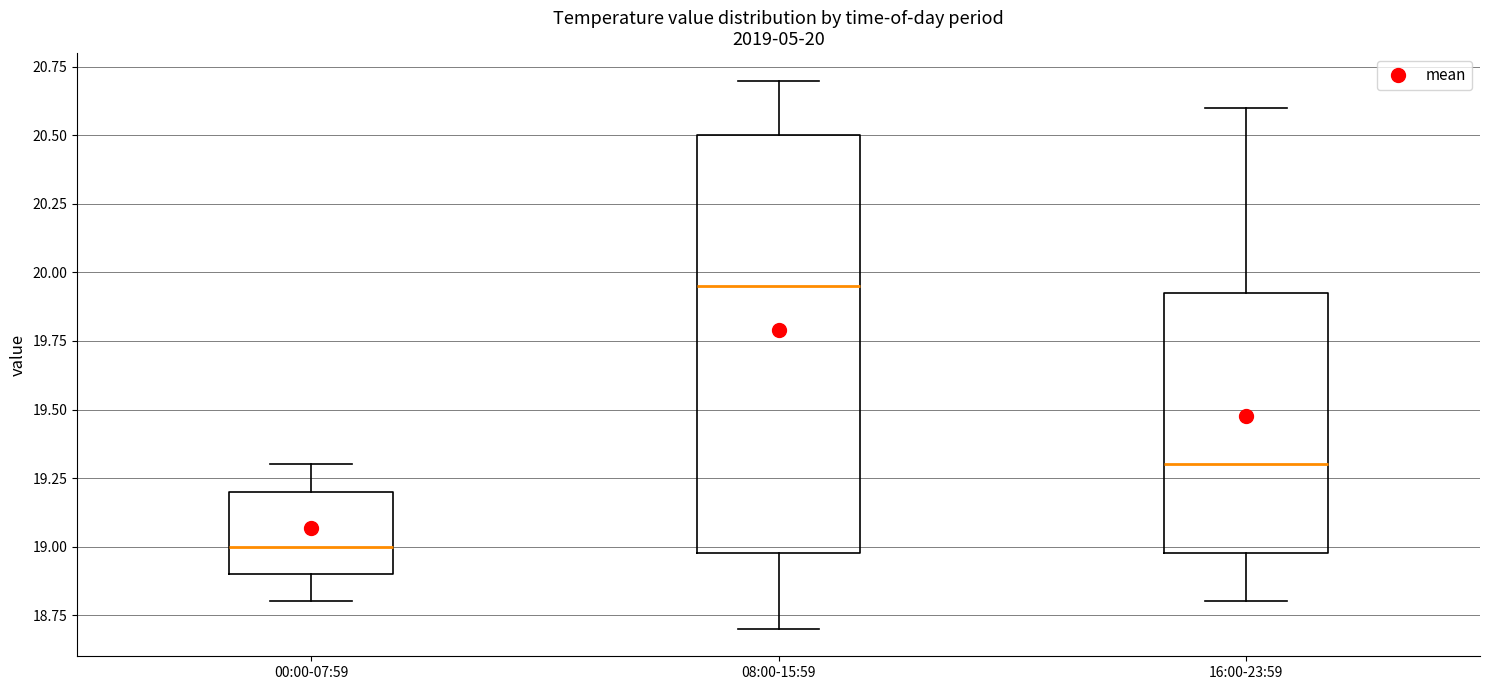

Comparing the boxes themselves (not the whiskers), which one is the tallest?

08:00-15:59